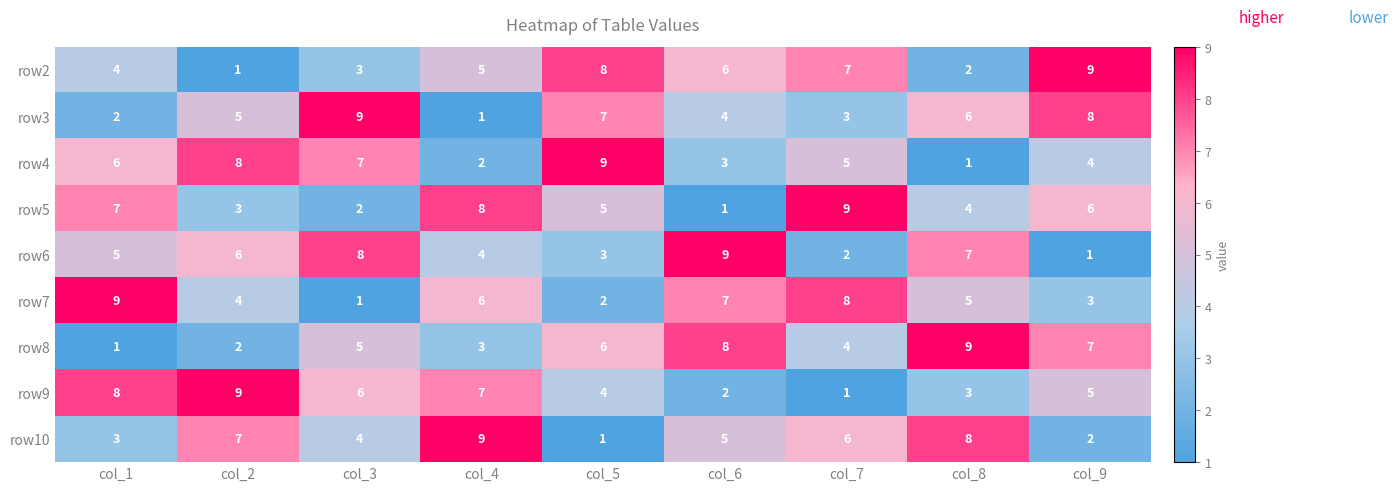

What is the sum of all row5 values?

45